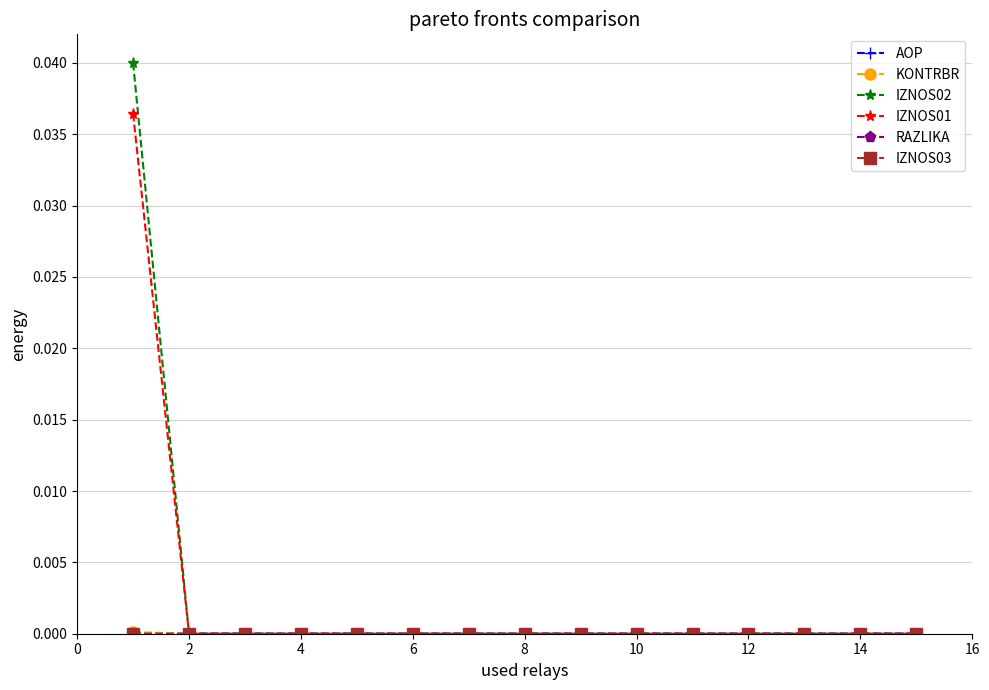

How many series are shown in this chart?

6